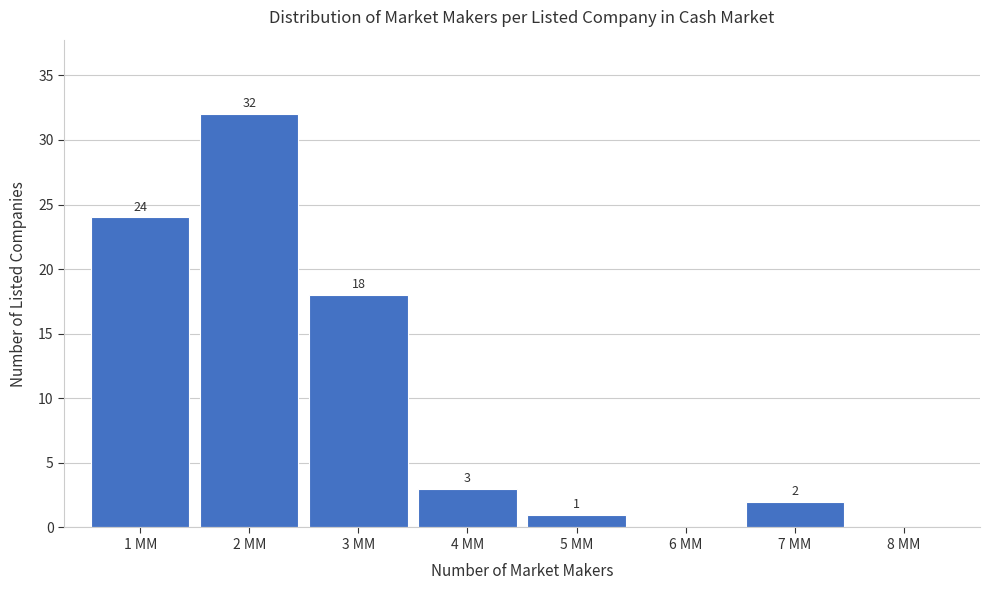

Reading right to left, list all the values displayed in this chart.

8 MM=0	7 MM=2	6 MM=0	5 MM=1	4 MM=3	3 MM=18	2 MM=32	1 MM=24